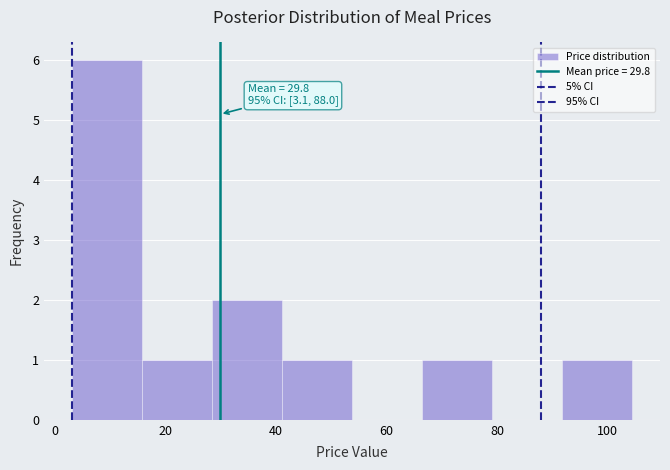

Which range on the x-axis has the tallest bar?

4 to 16